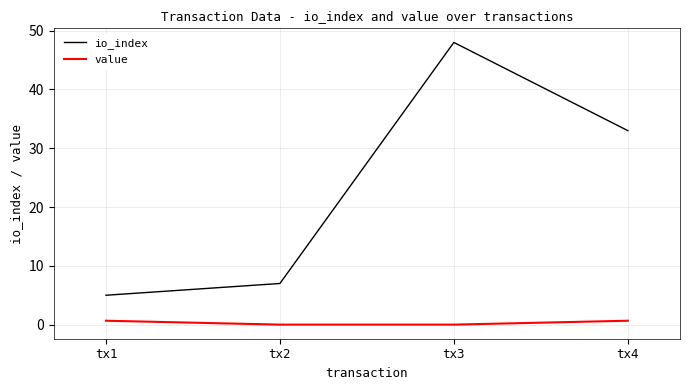

What is the approximate value of value at tx4?

0.7